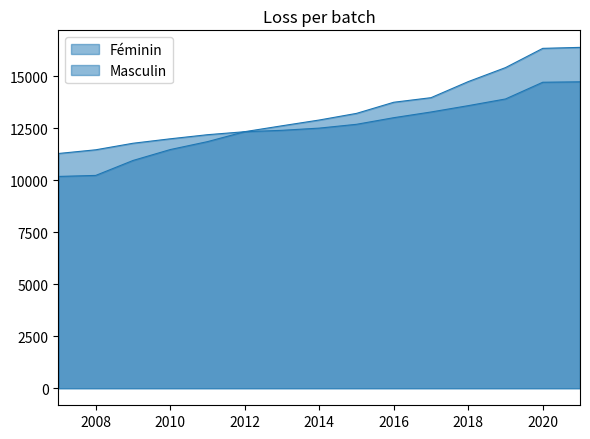

The Masculin series shows 13280 at 2017. True or false?

True